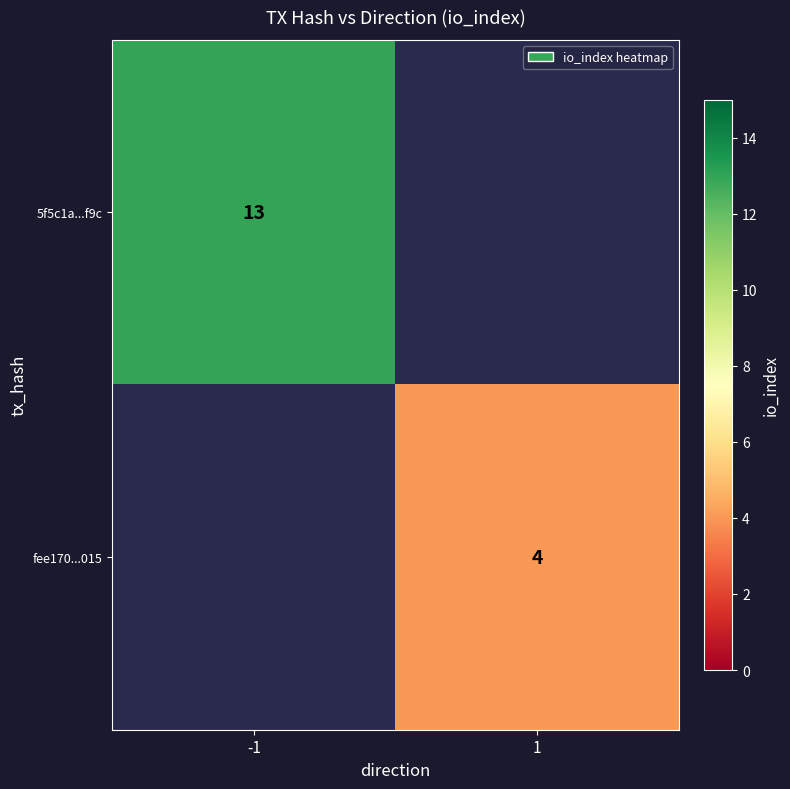

What is the greatest value displayed?

13.0